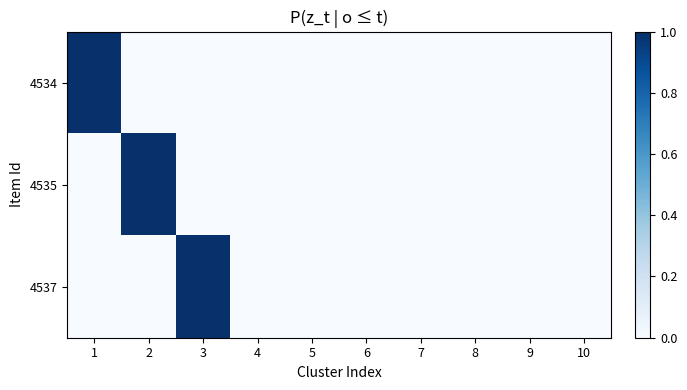

Rank the series at 4 from lowest to highest value.

4534, 4535, 4537